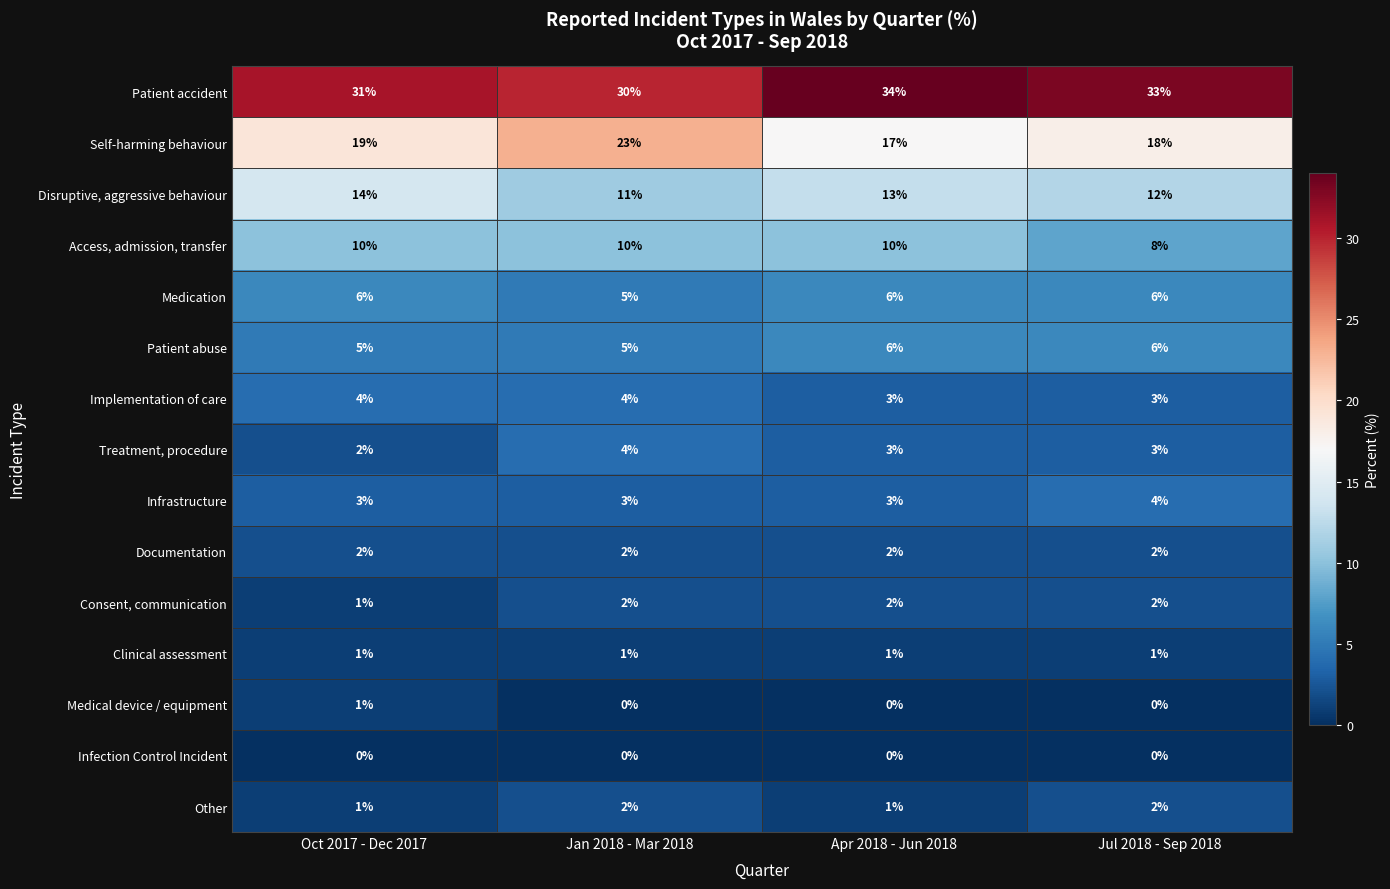

The Infrastructure series shows 2 at Jan 2018 - Mar 2018. True or false?

False